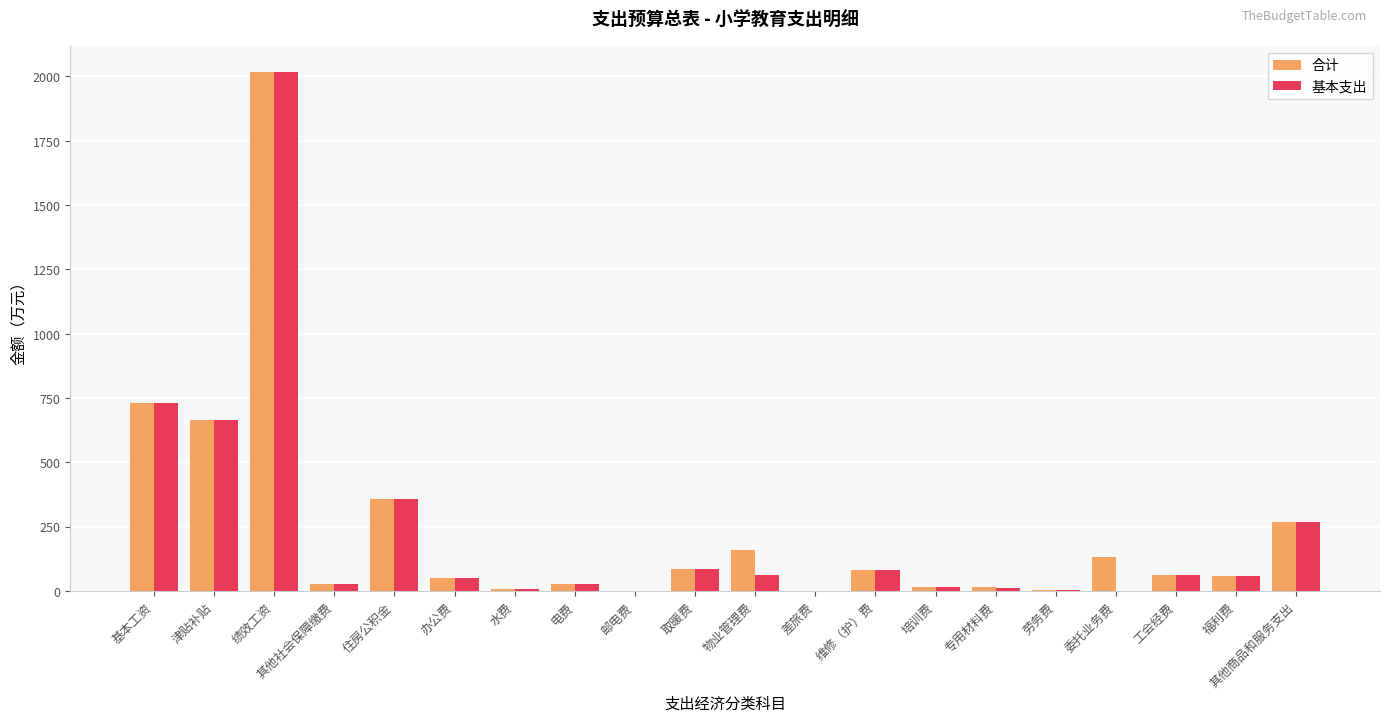

At which category is the sum across all series the highest?

绩效工资